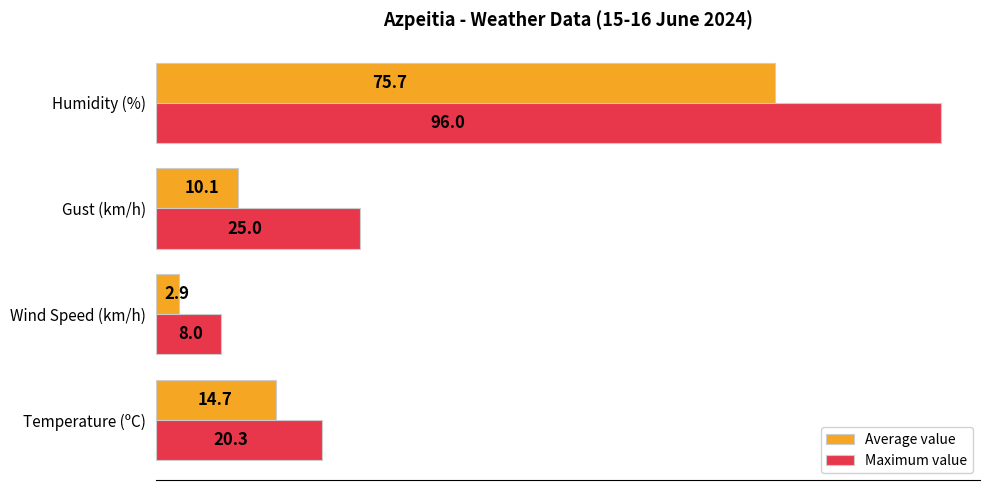

What is the approximate value of Maximum value at Temperature (ºC)?

20.3